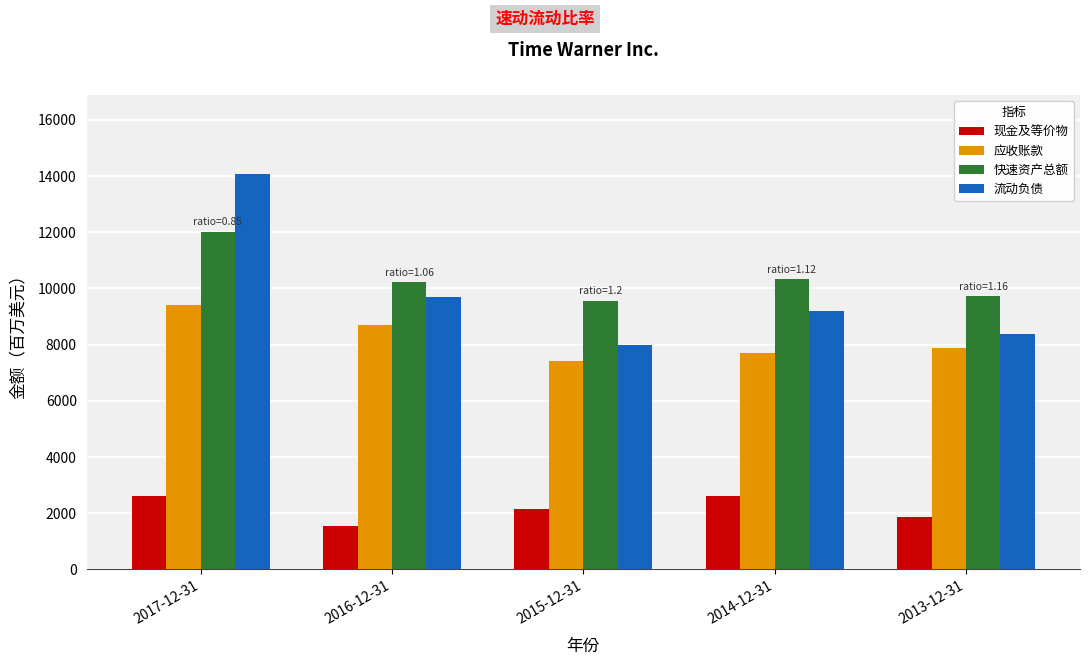

Which series has the widest spread of values?

流动负债